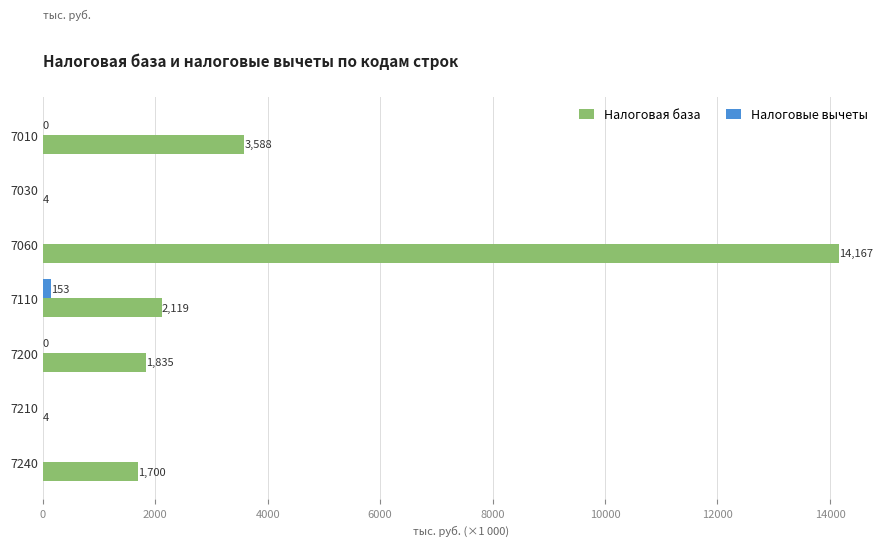

Which series changed the most between 7030 and 7110?

Налоговая база